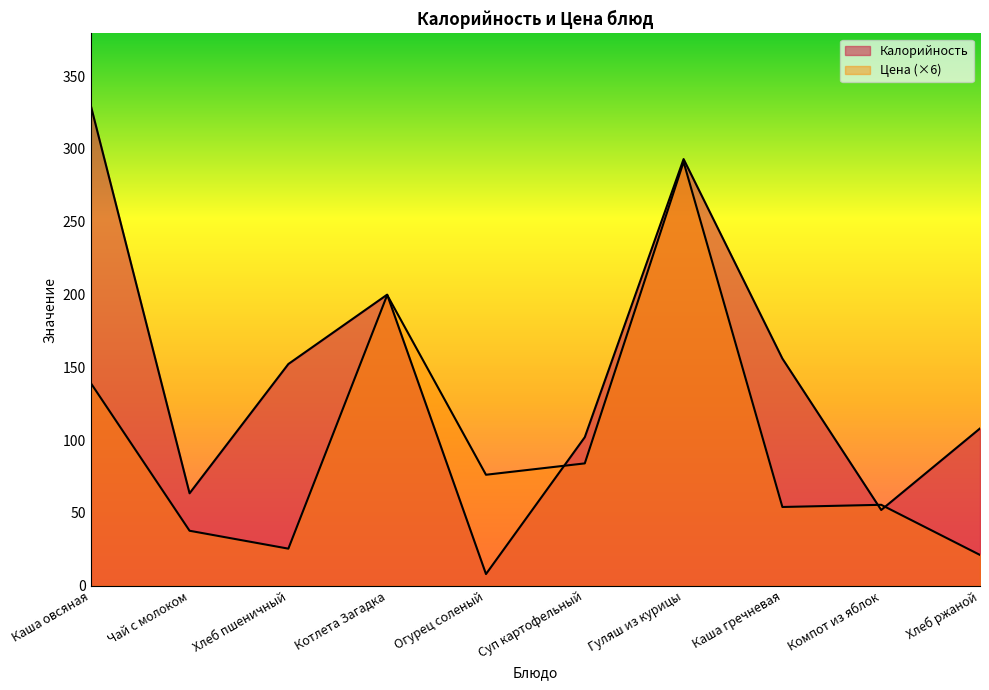

Reading left to right, what are all the values shown in this chart?

Калорийность: Каша овсяная=329.8	Чай с молоком=63.5	Хлеб пшеничный=152.3	Котлета Загадка=199.9	Огурец соленый=8.0	Суп картофельный=102.0	Гуляш из курицы=293.0	Каша гречневая=156.0	Компот из яблок=52.0	Хлеб ржаной=108.0
Цена: Каша овсяная=139.2	Чай с молоком=37.7	Хлеб пшеничный=25.4	Котлета Загадка=199.6	Огурец соленый=76.2	Суп картофельный=84.0	Гуляш из курицы=291.1	Каша гречневая=54.1	Компот из яблок=55.6	Хлеб ржаной=21.1